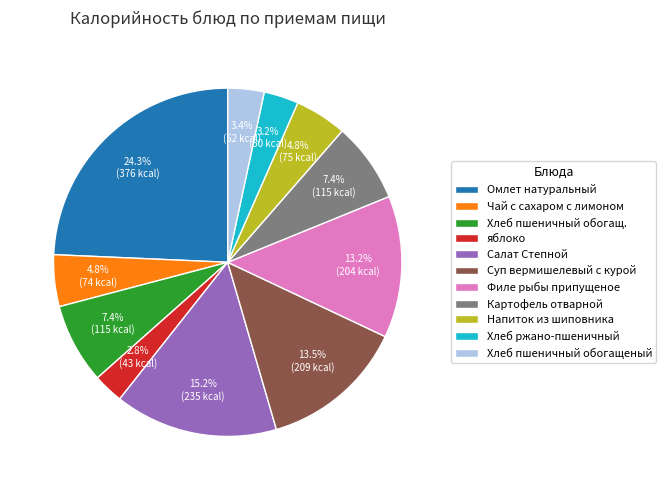

To the nearest percent, what portion does Омлет натуральный represent?

24%